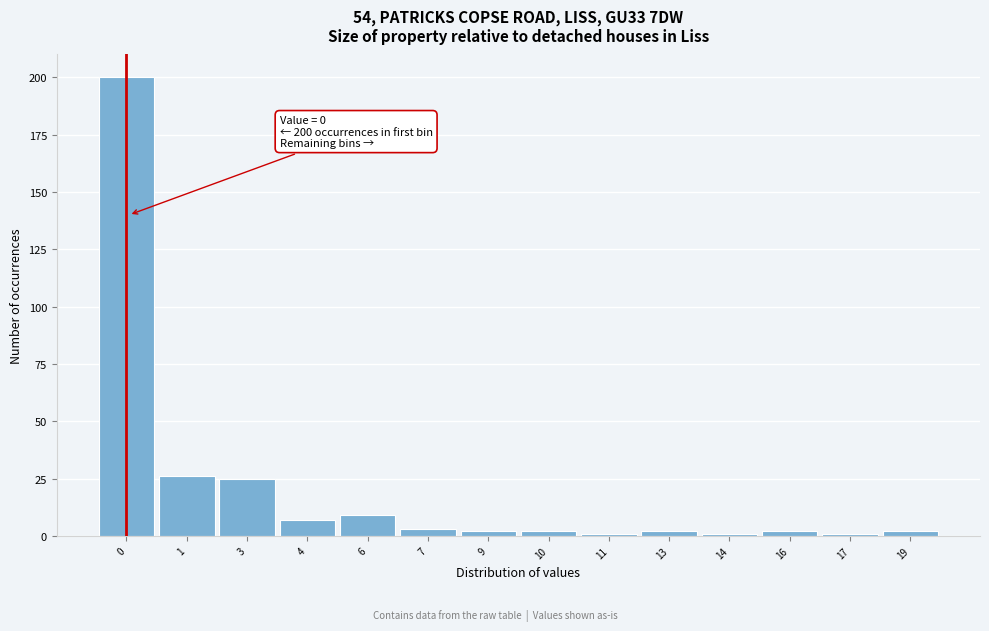

Reading right to left, transcribe all the data shown in this chart.

2	1	2	1	2	1	2	2	3	9	7	25	26	200